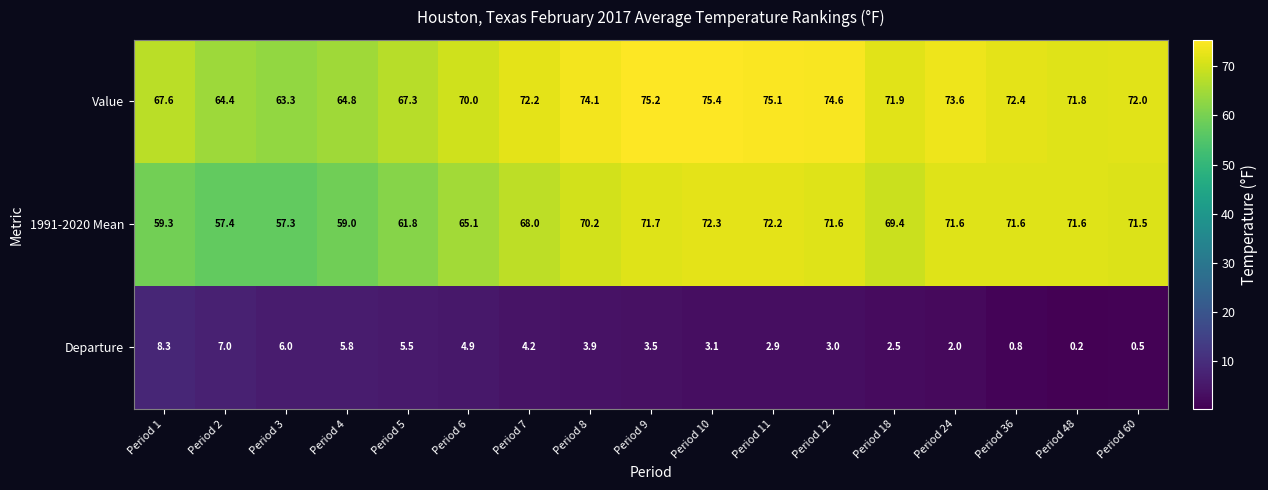

What is the approximate value of 1991-2020 Mean at Period 6?

65.1